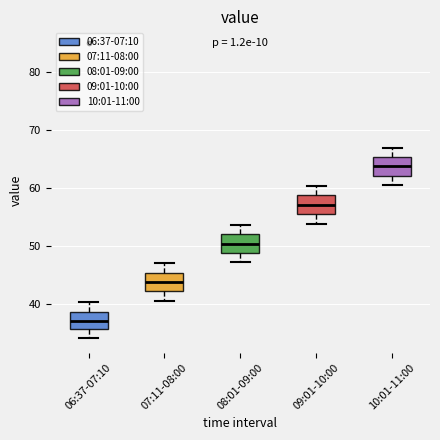

Where is the upper edge of the box for 10:01-11:00 on the y-axis? The values are not printed on the chart, so give them approximately, as read against the axis.

65